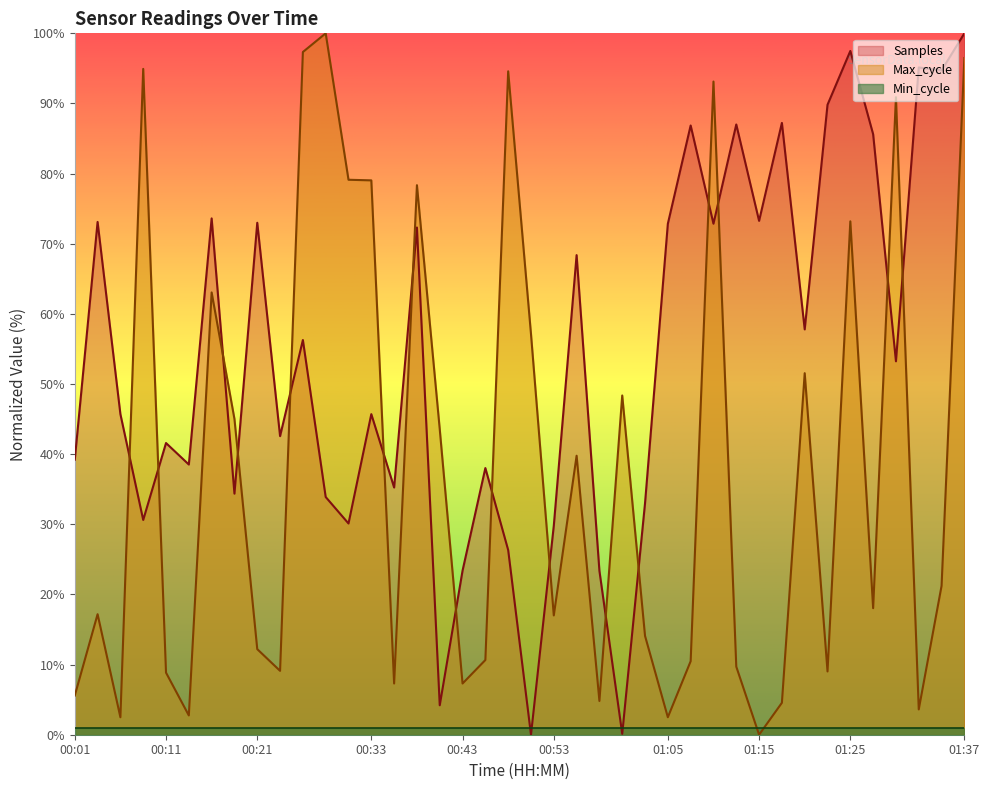

Where is Max_cycle nearest to the value 50?

01:20